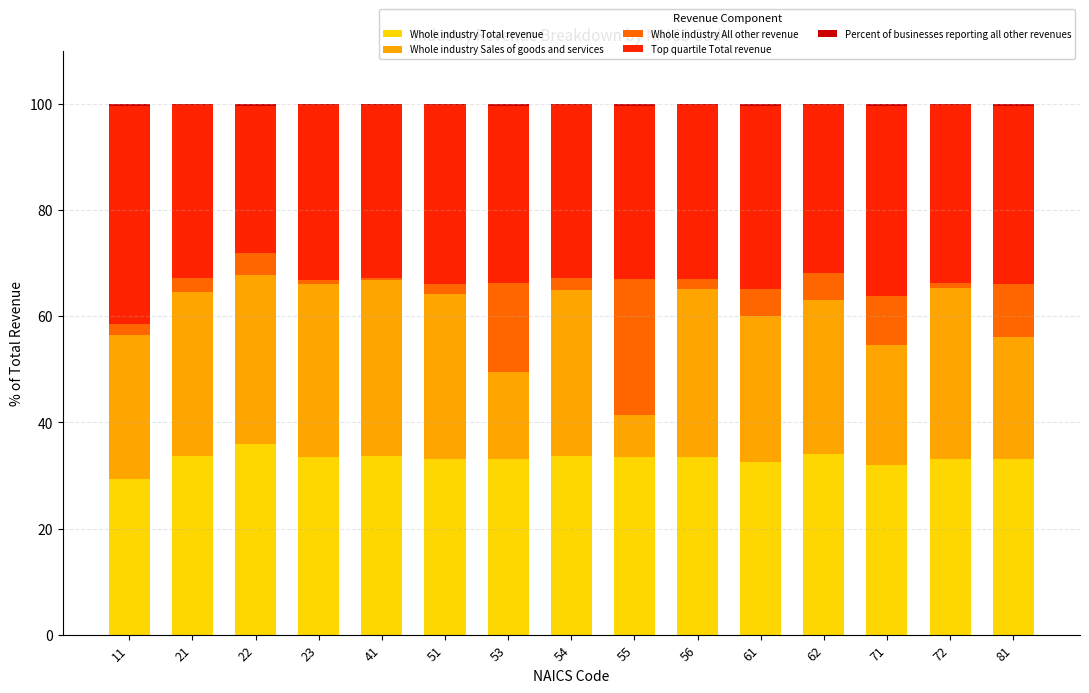

What is the sum of all Whole industry Total revenue values?

497.9